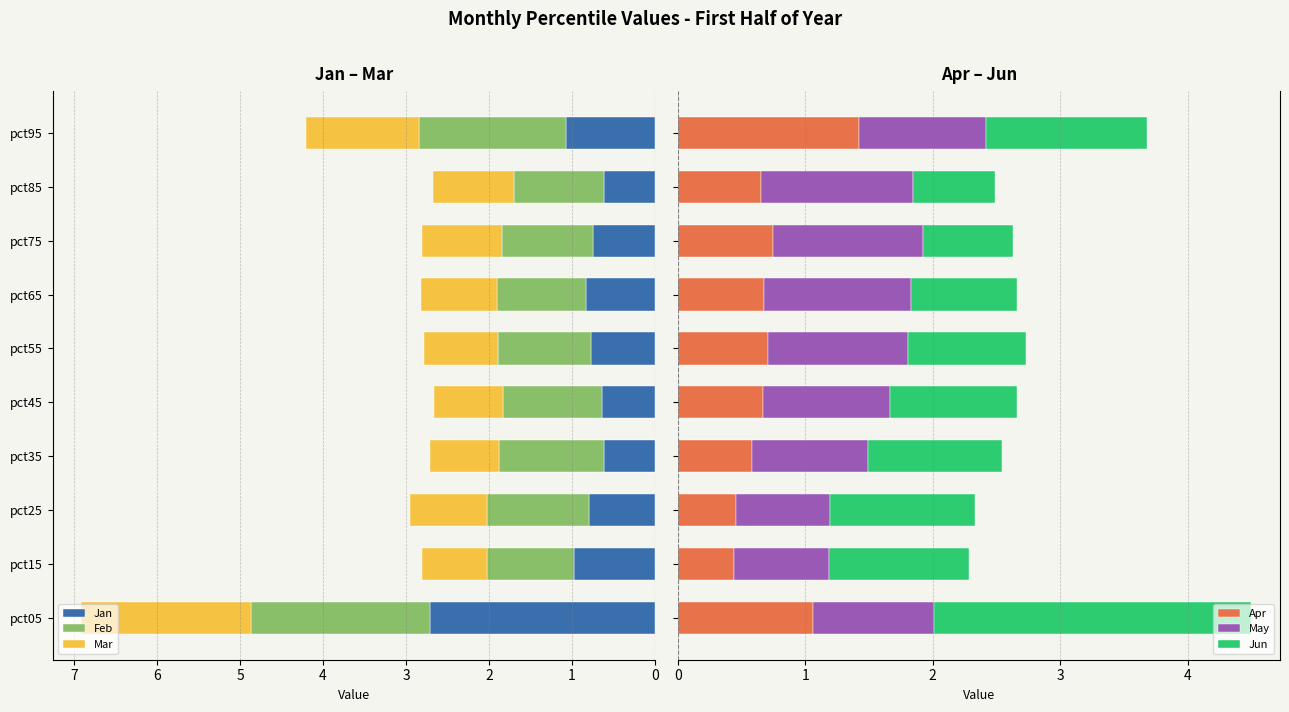

How many bars are there in total?

60